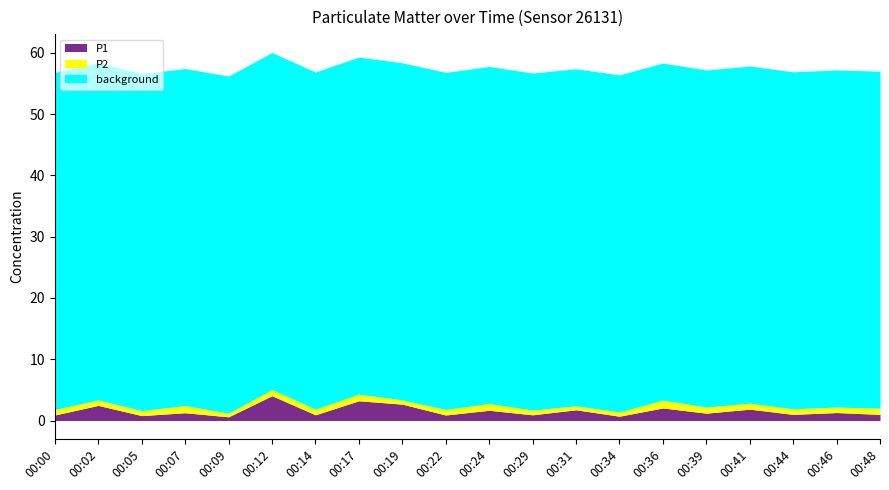

Reading left to right, extract all data points from this chart.

00:00=0.9	00:02=2.5	00:05=0.8	00:07=1.3	00:09=0.6	00:12=4.0	00:14=0.9	00:17=3.2	00:19=2.7	00:22=0.9	00:24=1.7	00:29=0.9	00:31=1.8	00:34=0.7	00:36=2.0	00:39=1.2	00:41=1.9	00:44=1.0	00:46=1.3	00:48=1.0